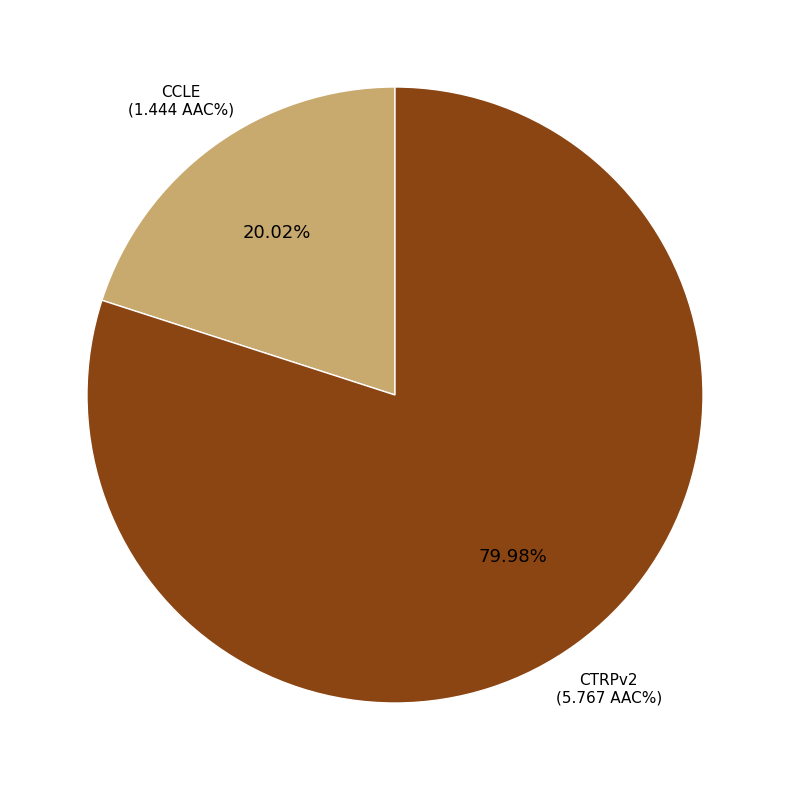

Is there any slice that represents more than half of the pie?

Yes